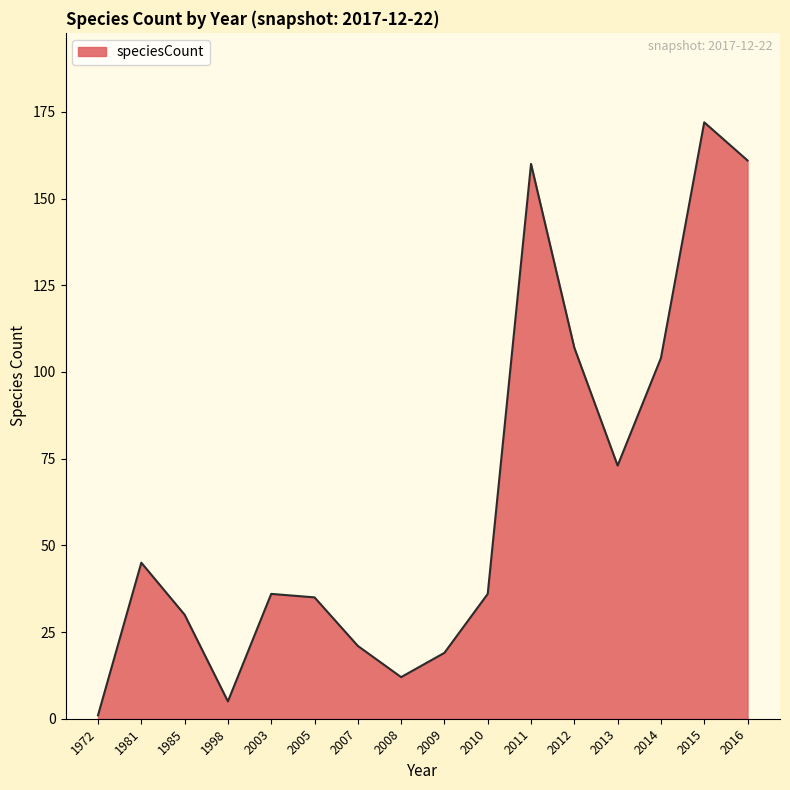

What is the change in value from 2013 to 2015?

+99